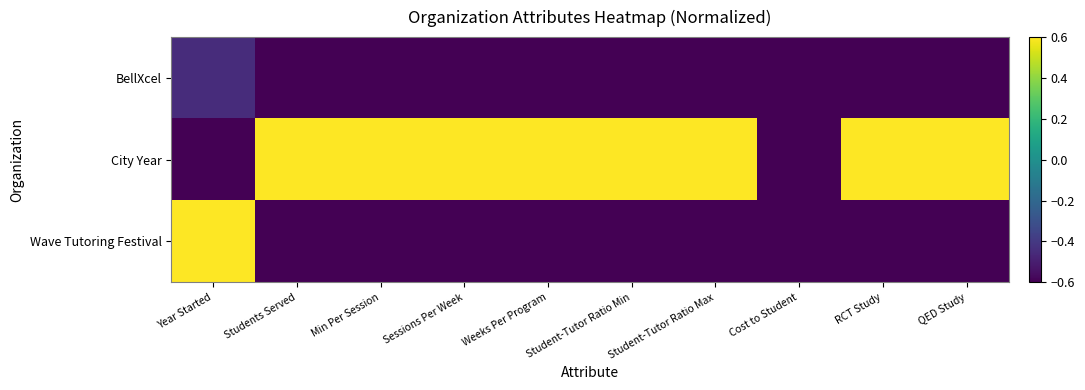

Which series changed the most between Student-Tutor Ratio Max and RCT Study?

BellXcel